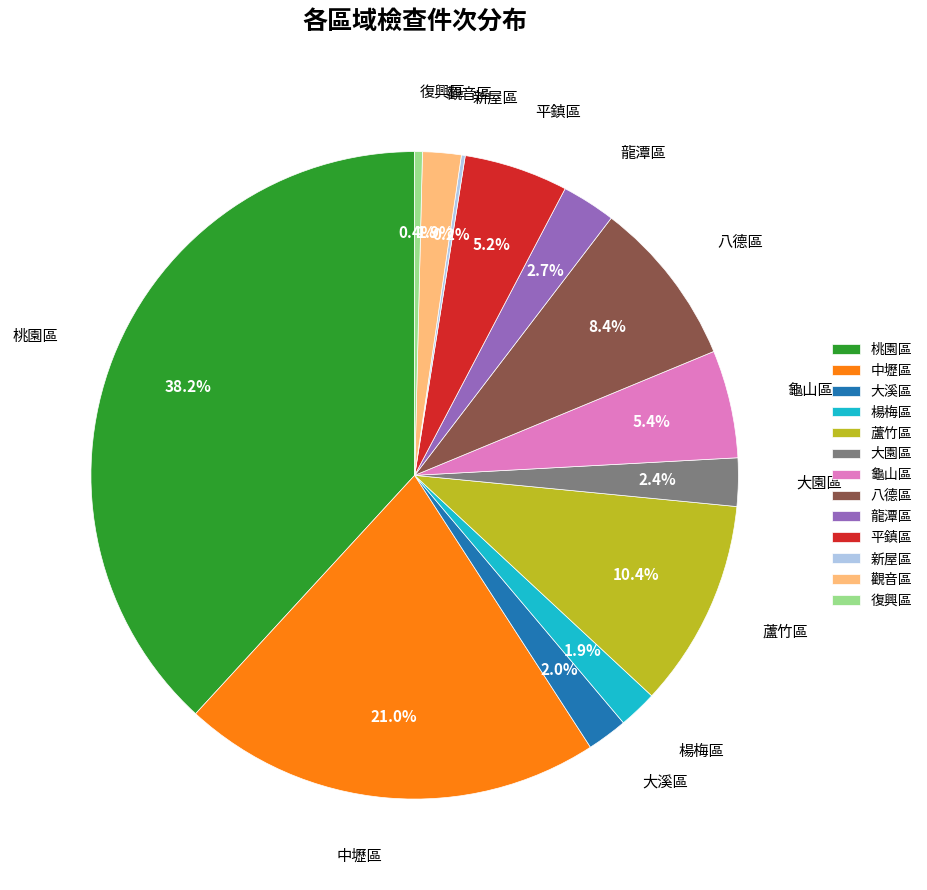

Between 桃園區 and 大溪區, which is larger?

桃園區